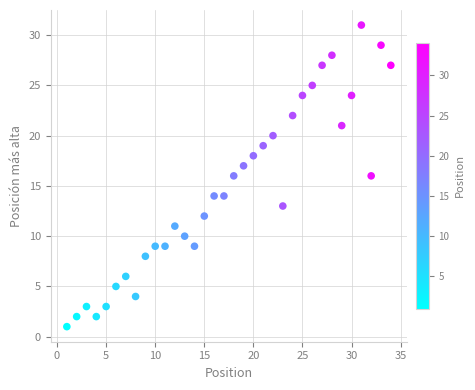

What is the range of Y values (max minus min)?

30